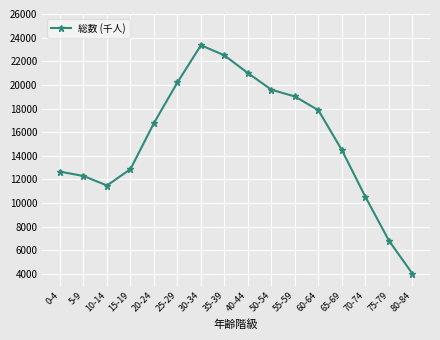

Does the chart display data point markers on the line(s)?

Yes